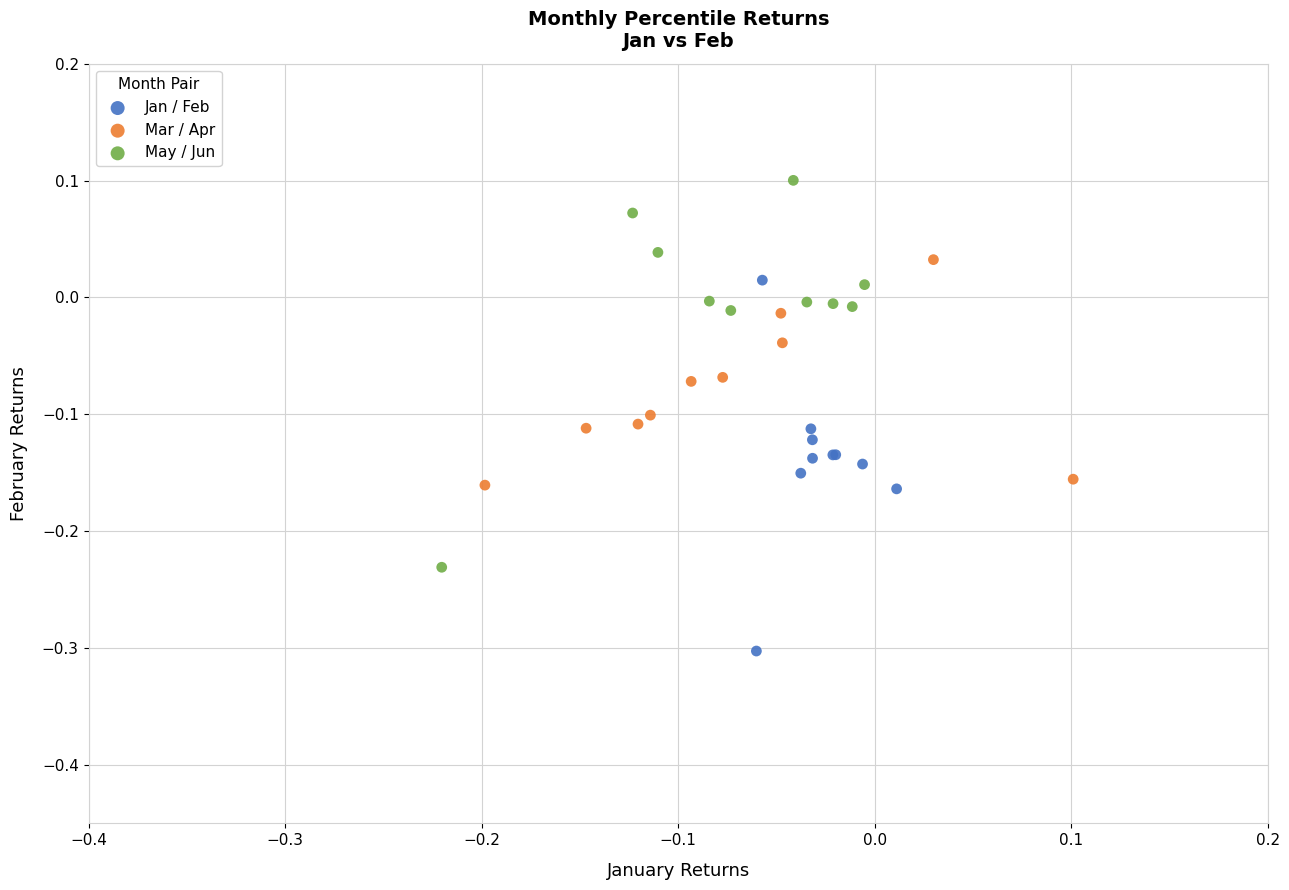

Which series contains the lowest Y value?

Jan / Feb